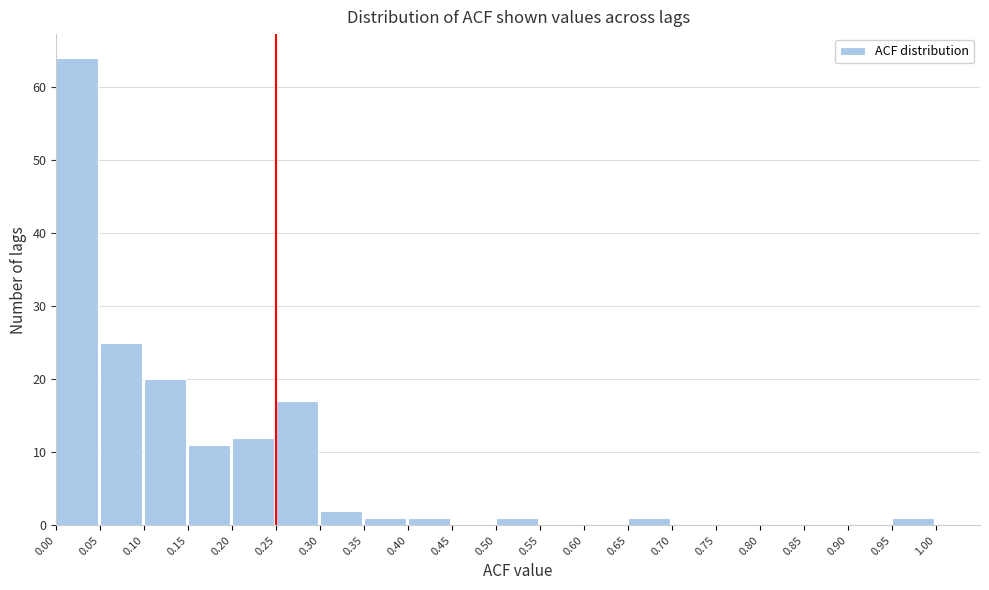

Which range on the x-axis has the tallest bar?

0.00 to 0.05